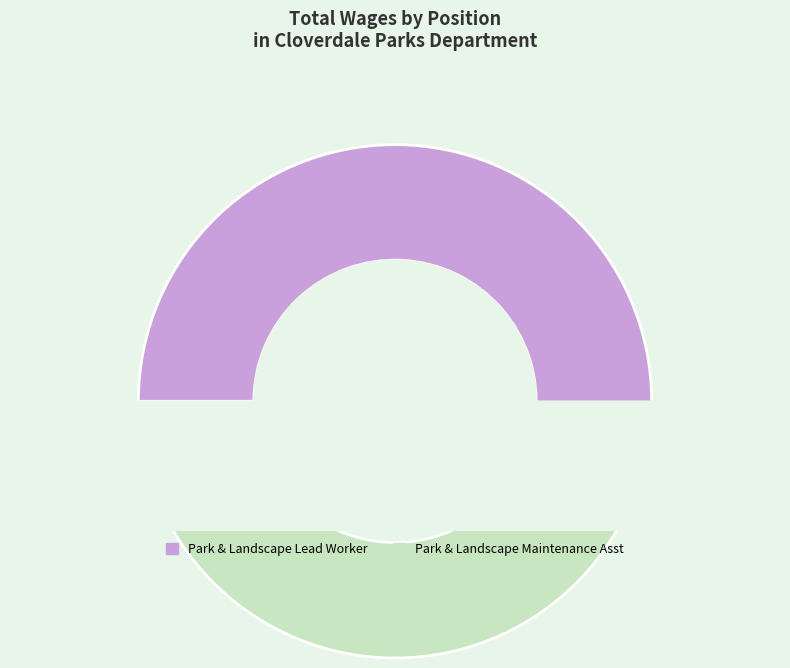

Does Park & Landscape Maintenance Asst represent more than half of the total?

No